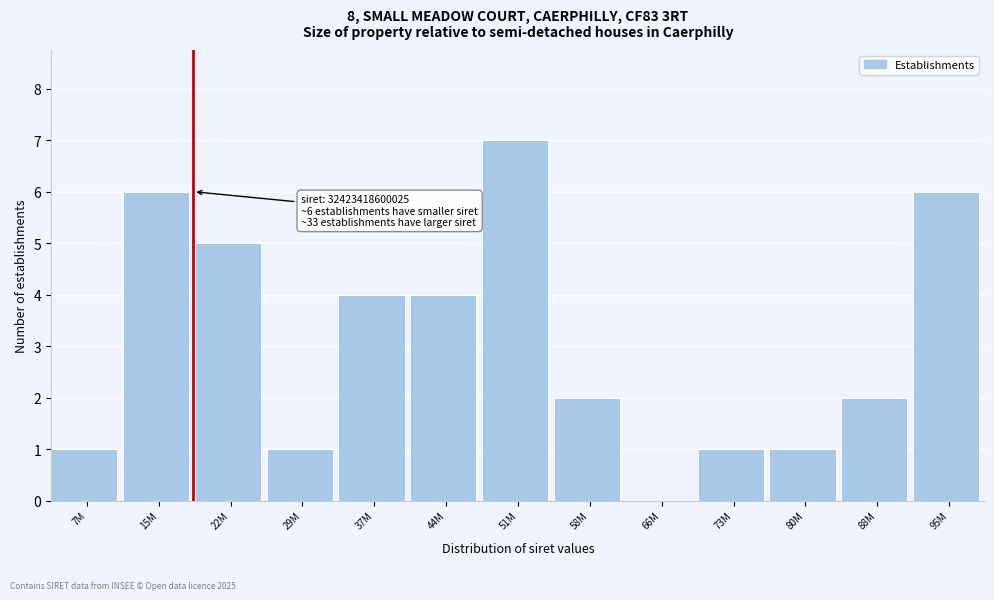

Reading right to left, what are all the values shown in this chart?

95M=6	88M=2	80M=1	73M=1	66M=0	58M=2	51M=7	44M=4	37M=4	29M=1	22M=5	15M=6	7M=1